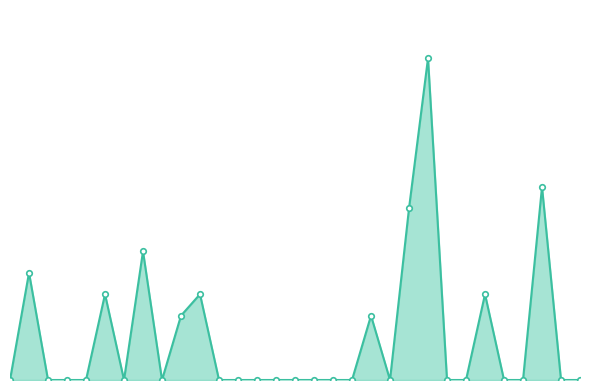

Does the chart have visible grid lines?

No